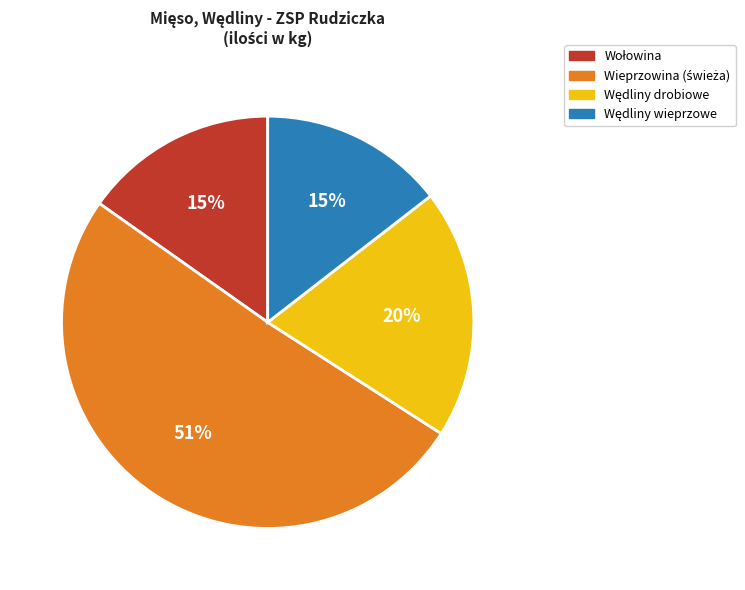

Count the number of slices in the pie.

4